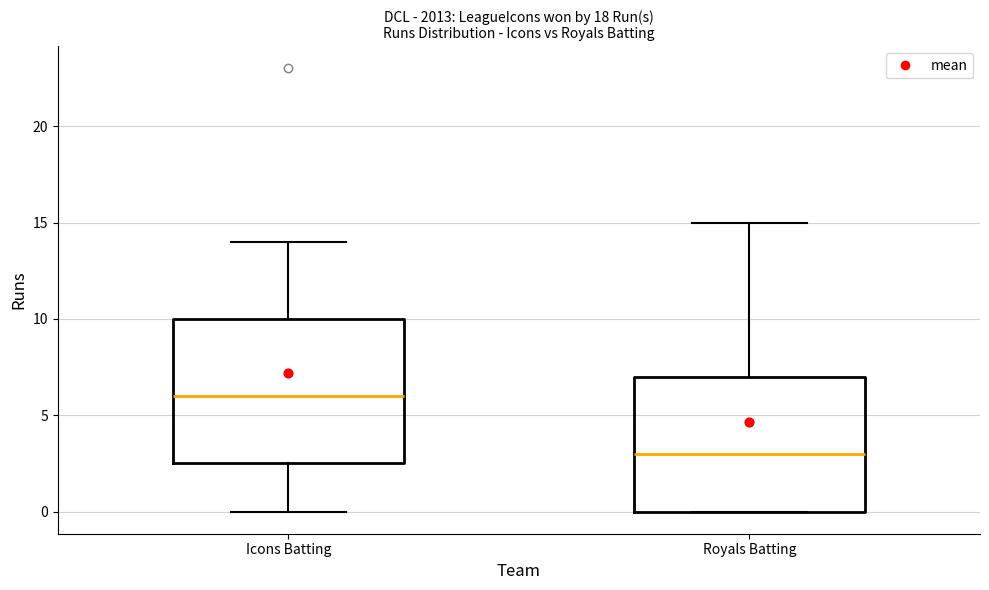

Reading left to right, transcribe this box plot: for each box, give where its median line is, the range the box spans, and where its two whiskers end, as read against the y-axis. The values are not printed on the chart, so give them approximately, as read against the axis.

Icons Batting: median 6.0, box 2.5 to 10.0, whiskers 0.0 to 14.0
Royals Batting: median 3.0, box 0.0 to 7.0, whiskers 0.0 to 15.0